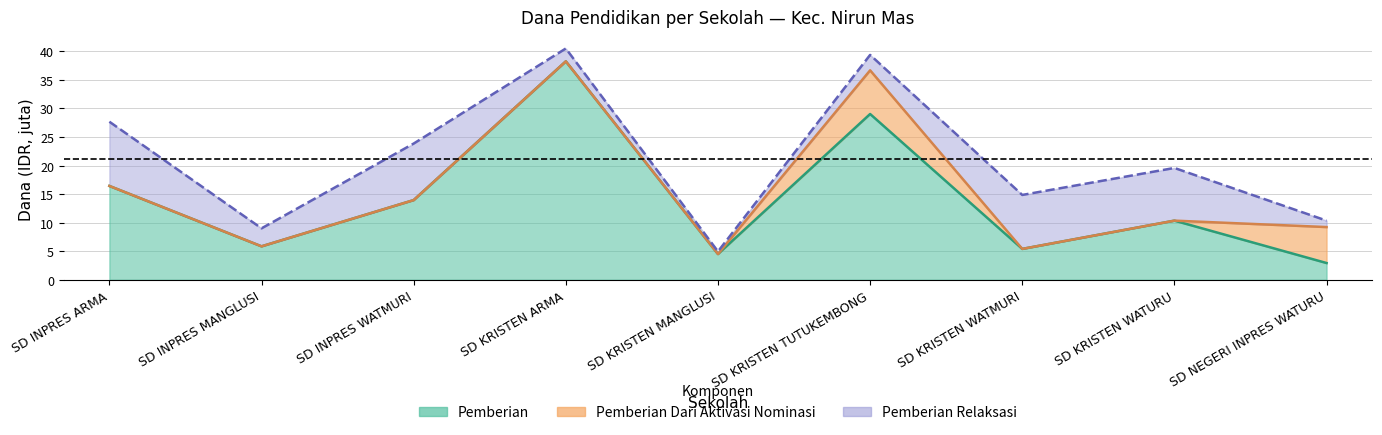

True or false: Pemberian has a value of 29.0 at SD KRISTEN TUTUKEMBONG.

True